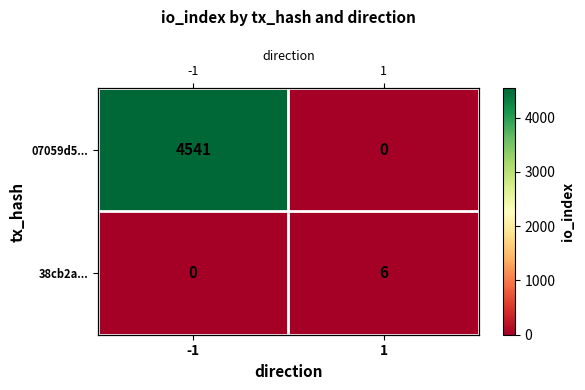

Rank the series at 1 from lowest to highest value.

07059d5..., 38cb2a...